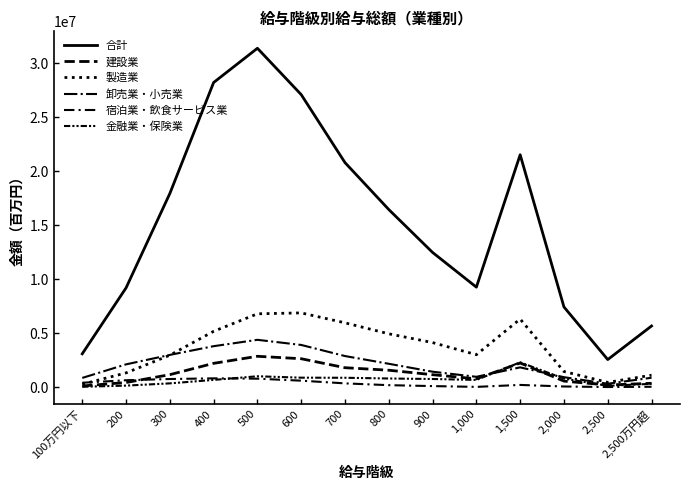

At which label is 卸売業・小売業 closest to 2360867?

800